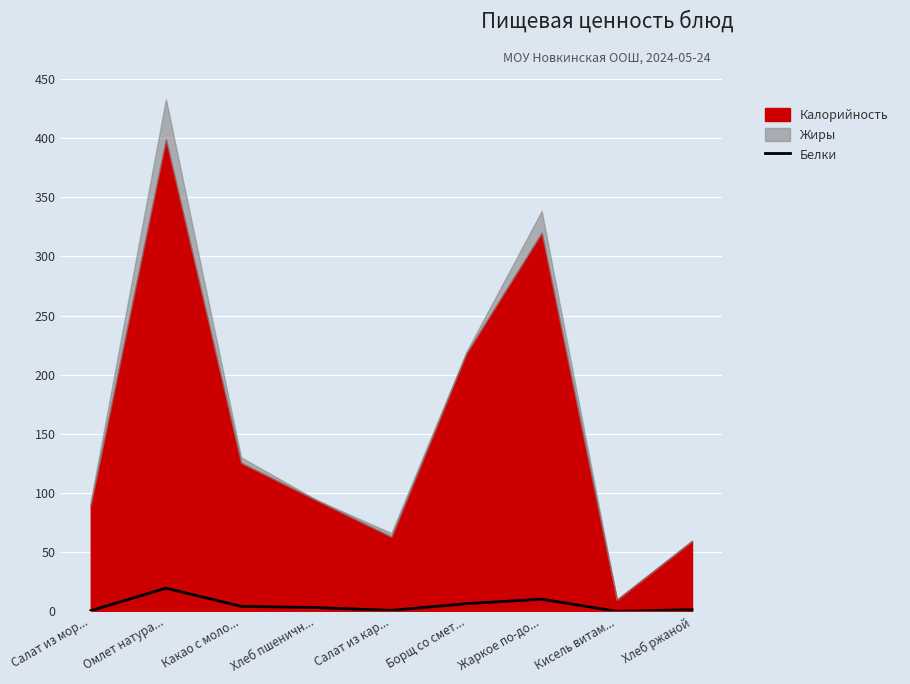

Is it true that the value at Кисель витам... is -8.6?

False